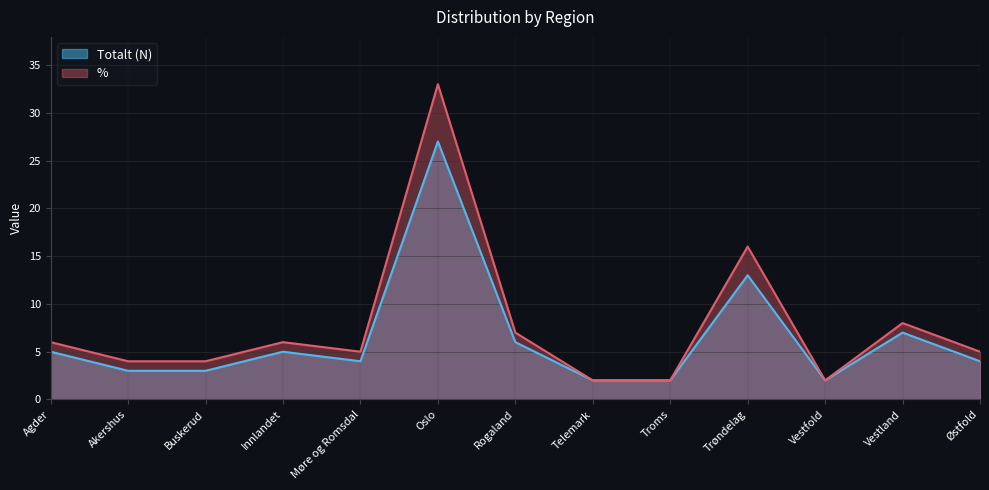

What is the difference between the maximum and minimum values in the Totalt (N) series?

25